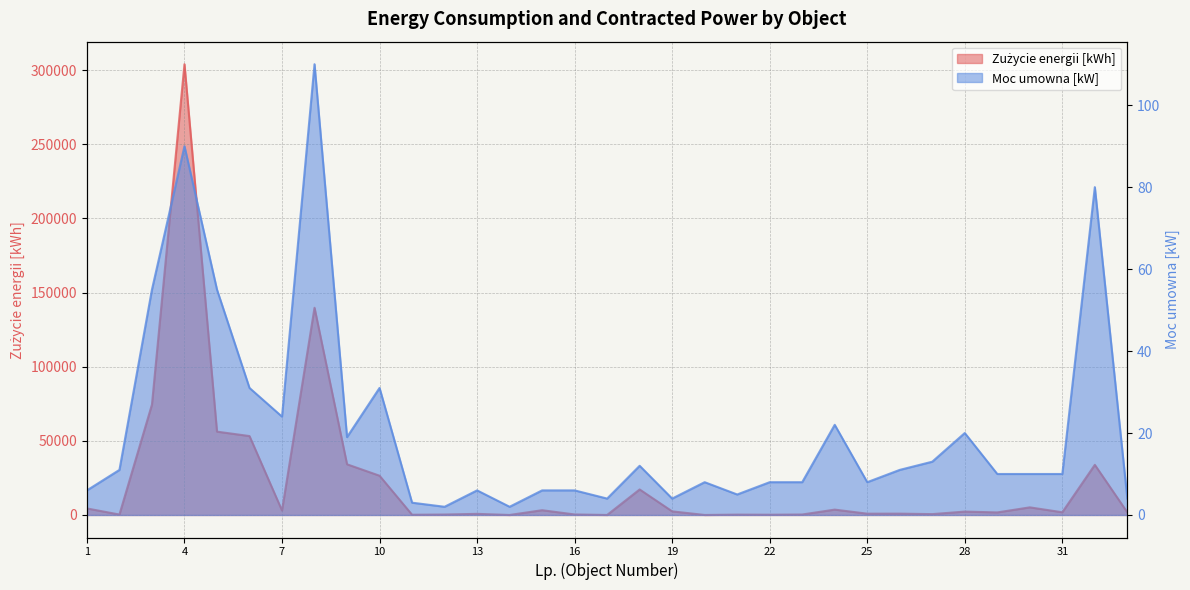

Count the number of data series in this chart.

2